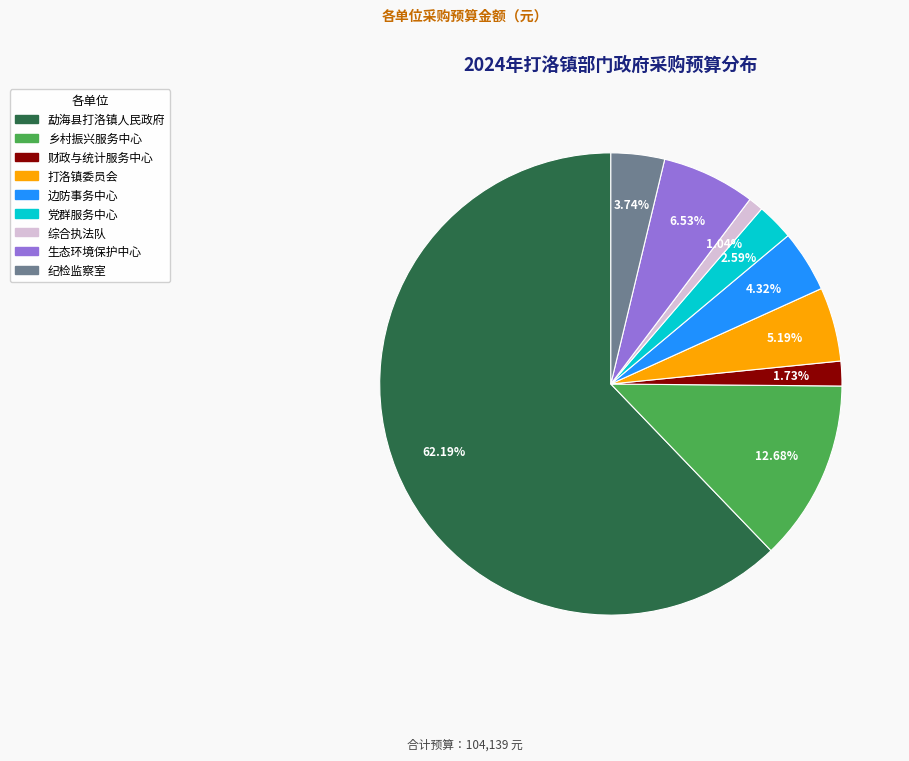

Is there a majority slice in this chart?

Yes